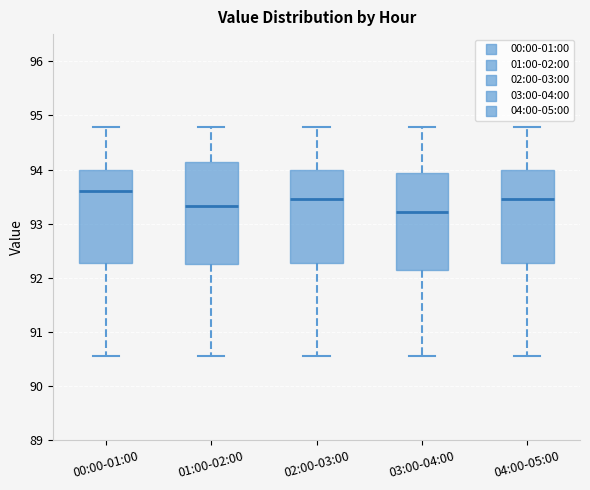

Reading left to right, read every box against the y-axis: the position of its median line, the range the box covers, and the ends of its whiskers. The values are not printed on the chart, so give them approximately, as read against the axis.

00:00-01:00: median 93.6, box 92.3 to 94.0, whiskers 90.6 to 94.8
01:00-02:00: median 93.3, box 92.3 to 94.1, whiskers 90.6 to 94.8
02:00-03:00: median 93.5, box 92.3 to 94.0, whiskers 90.6 to 94.8
03:00-04:00: median 93.2, box 92.2 to 93.9, whiskers 90.6 to 94.8
04:00-05:00: median 93.5, box 92.3 to 94.0, whiskers 90.6 to 94.8